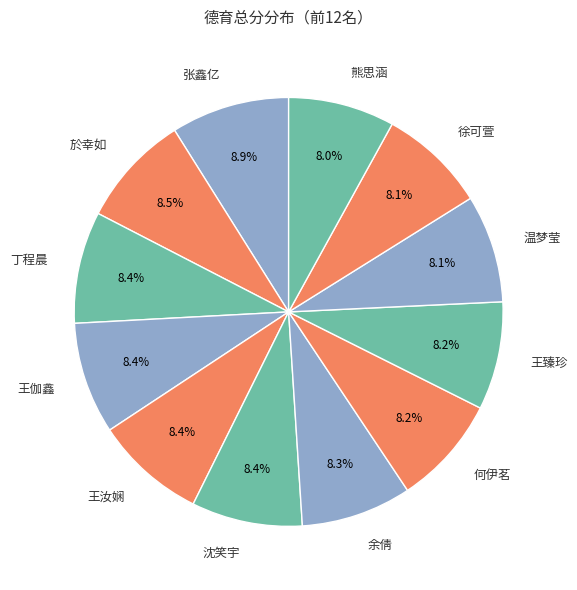

How much of the chart is everything except 温梦莹?

91.9%